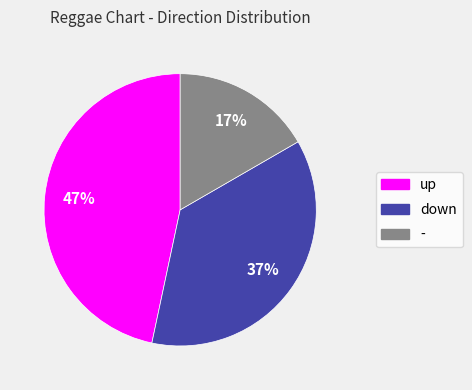

Is there any slice that represents more than half of the pie?

No